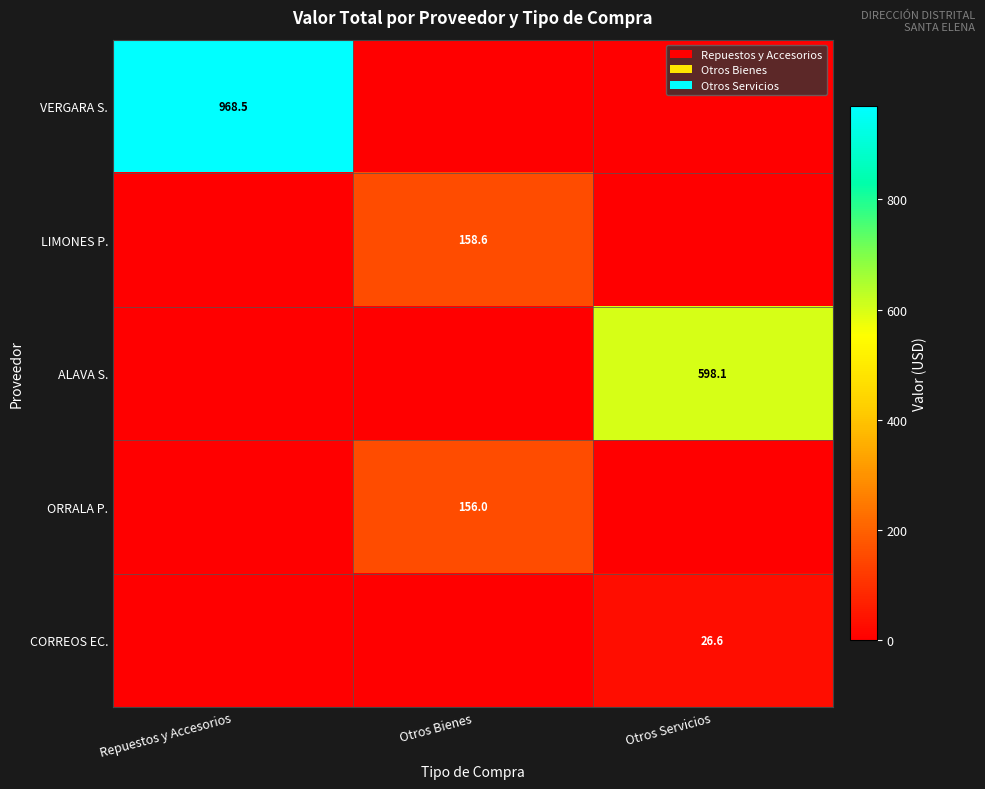

The value of ALAVA S. at Otros Servicios is 920.0. True or false?

False